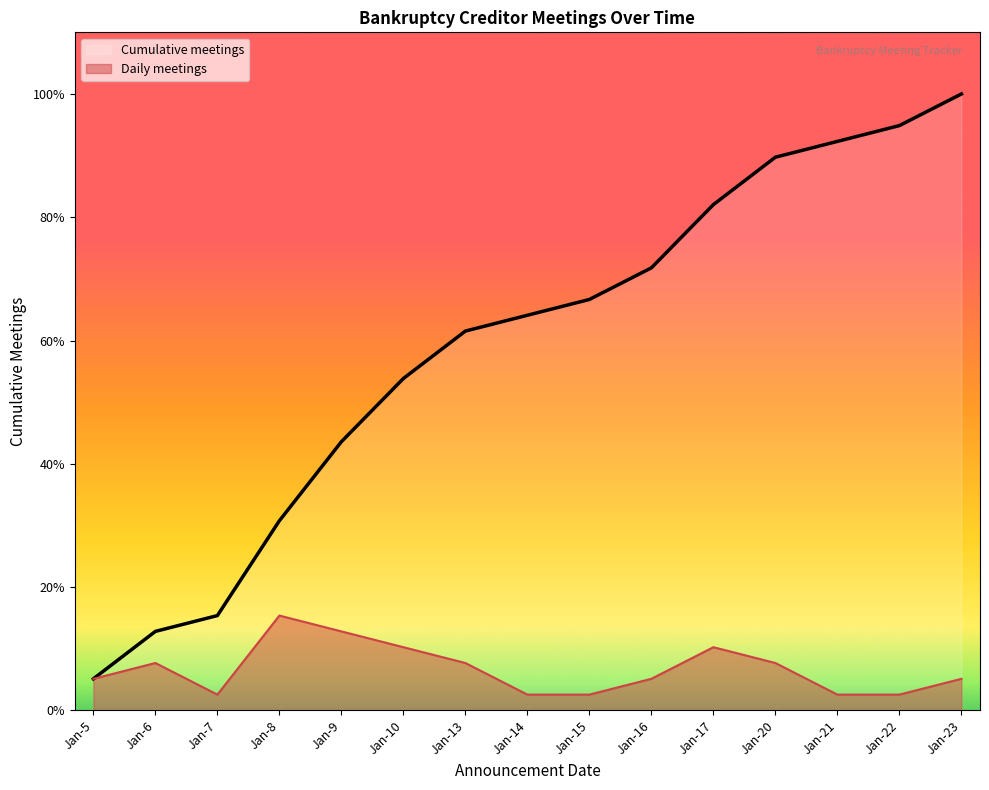

At which label does Cumulative meetings reach its peak?

Jan-23